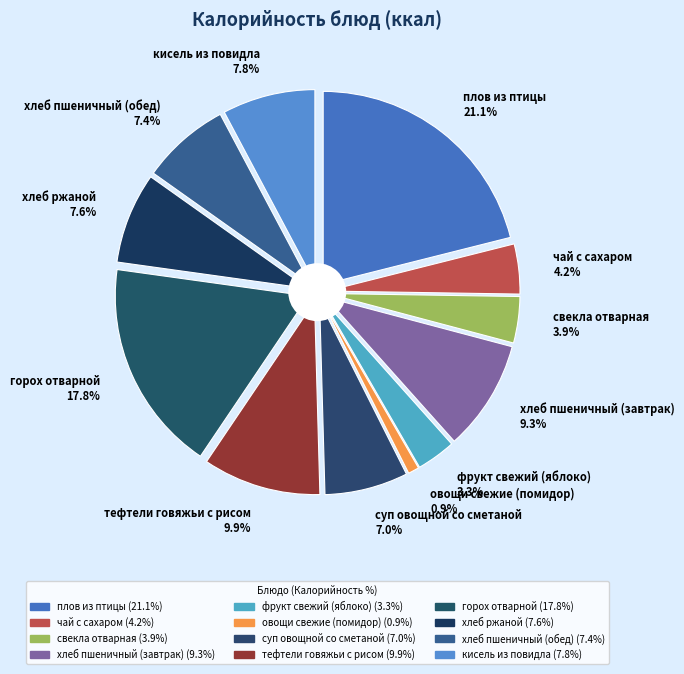

What is the change in value from плов из птицы to хлеб ржаной?

-193.2